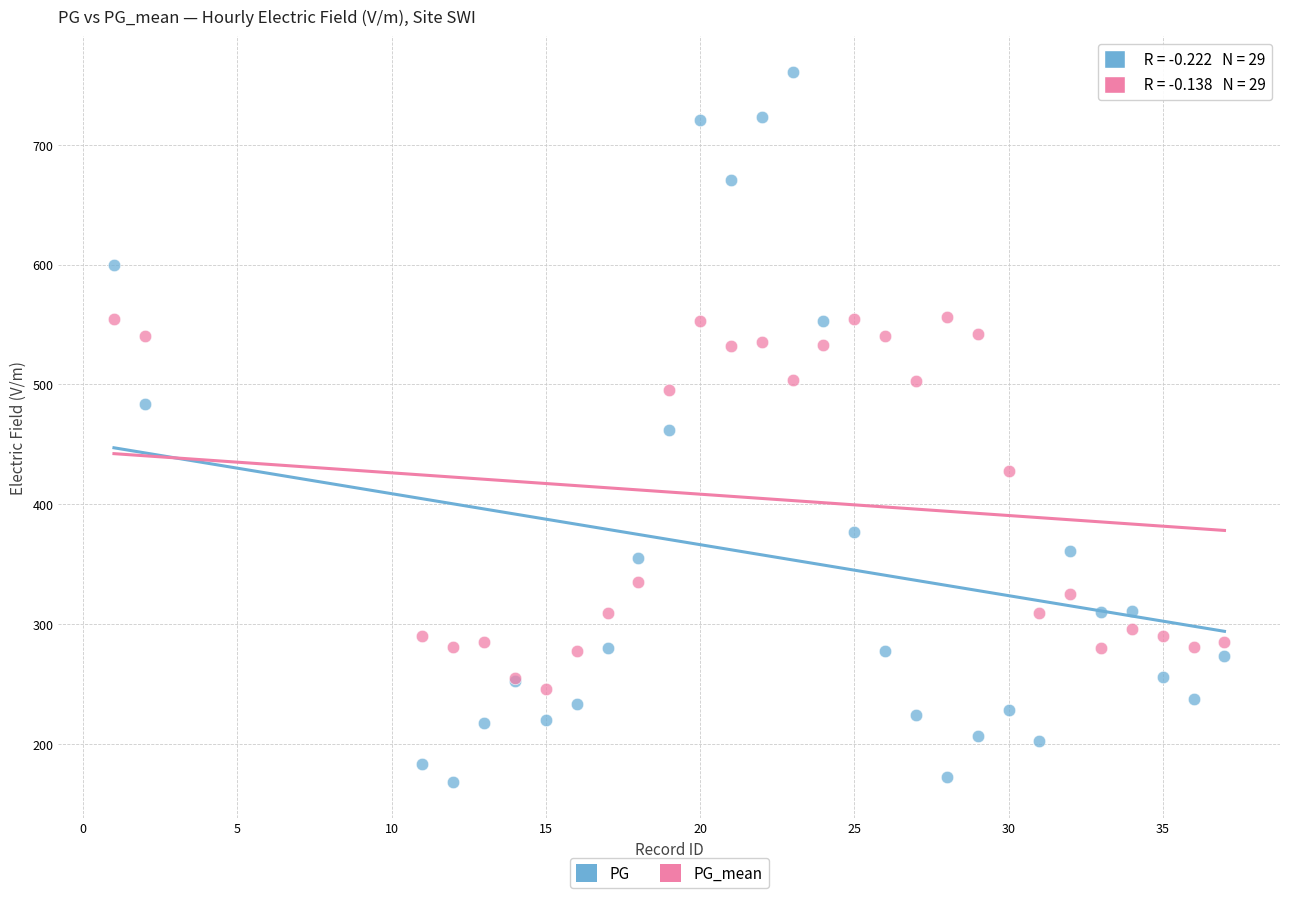

Which series reaches the maximum Y coordinate?

PG